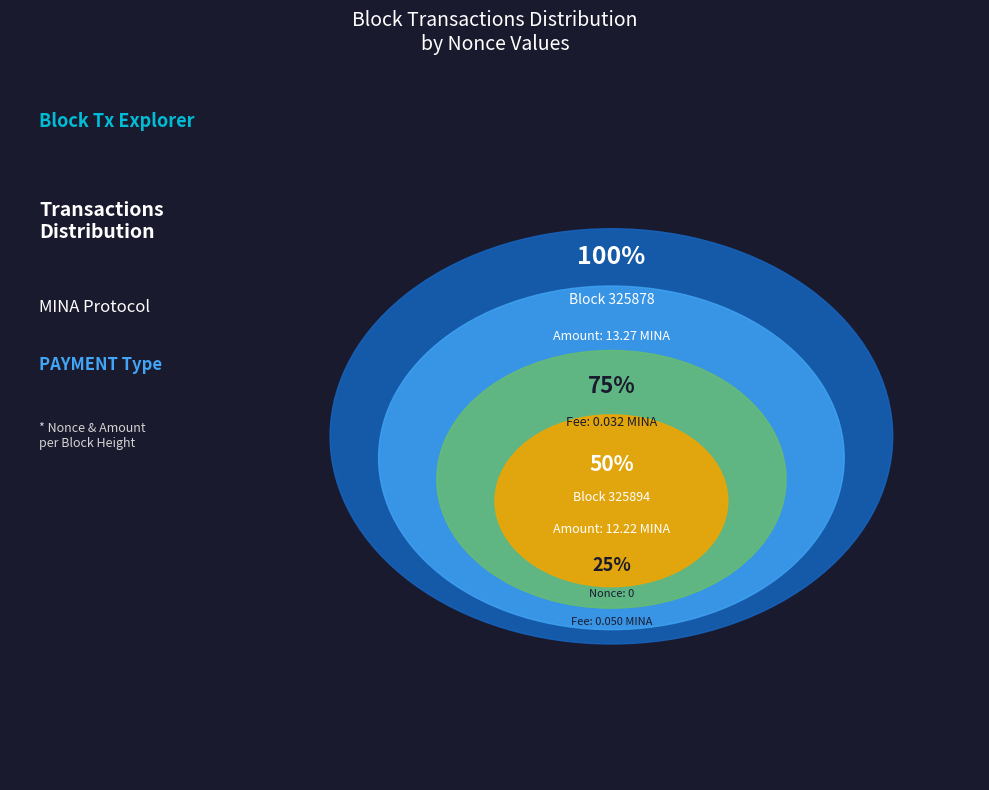

To the nearest percent, what percentage of the pie is 325878?

100%